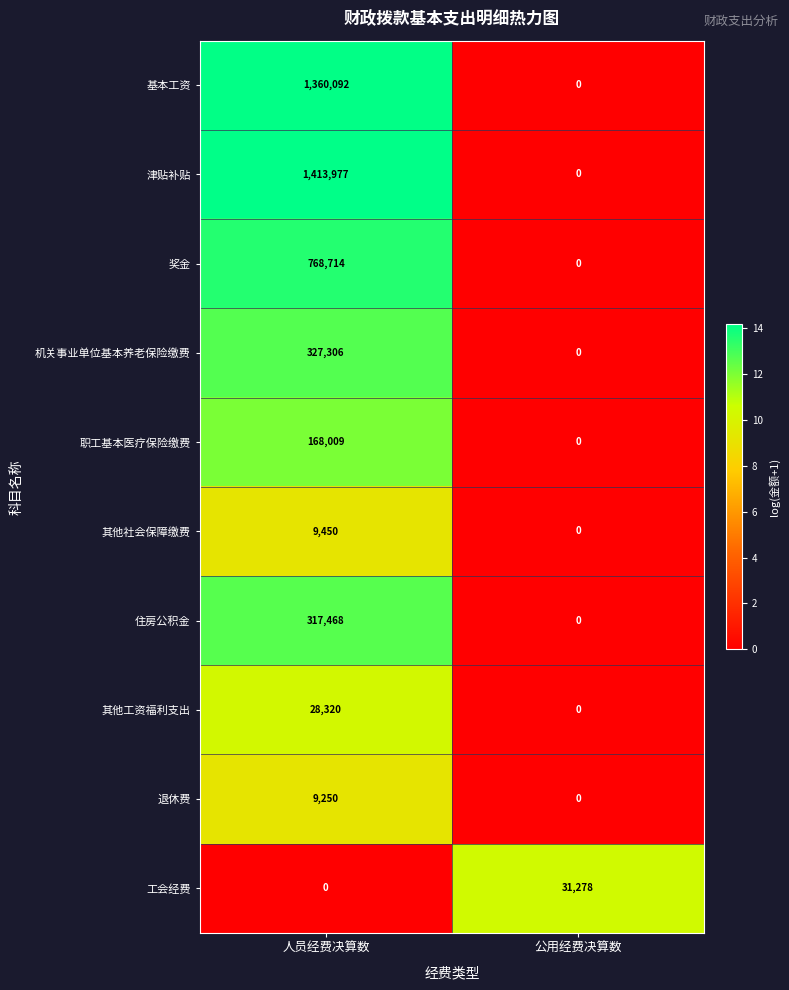

True or false: 工会经费 has a value of 21604 at 人员经费决算数.

False